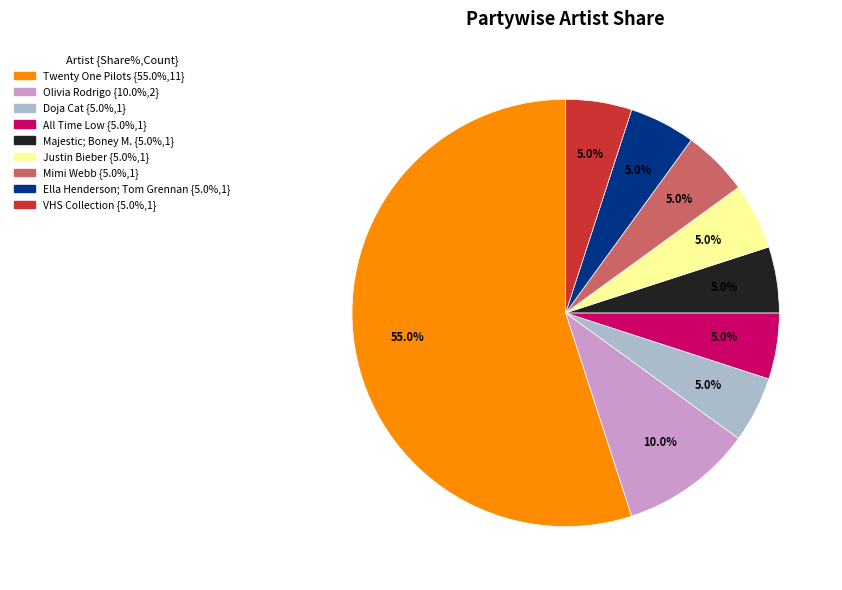

What is the majority slice?

Twenty One Pilots